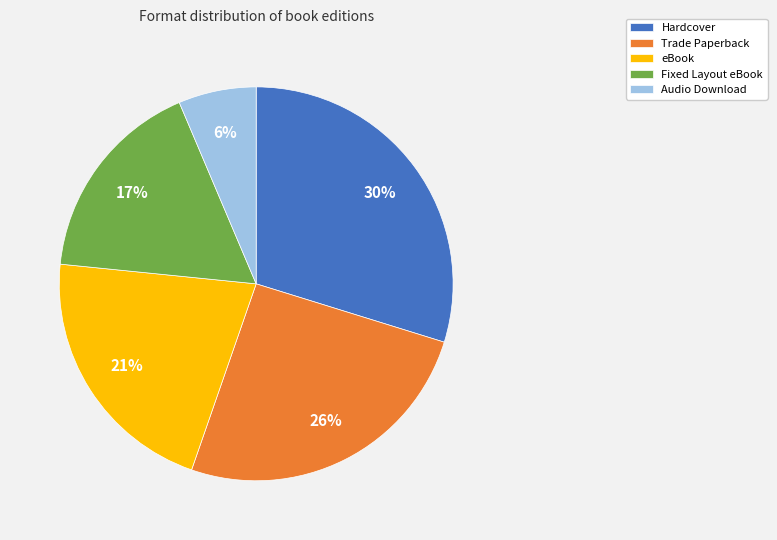

Is it true that Fixed Layout eBook is 17% of the pie?

True